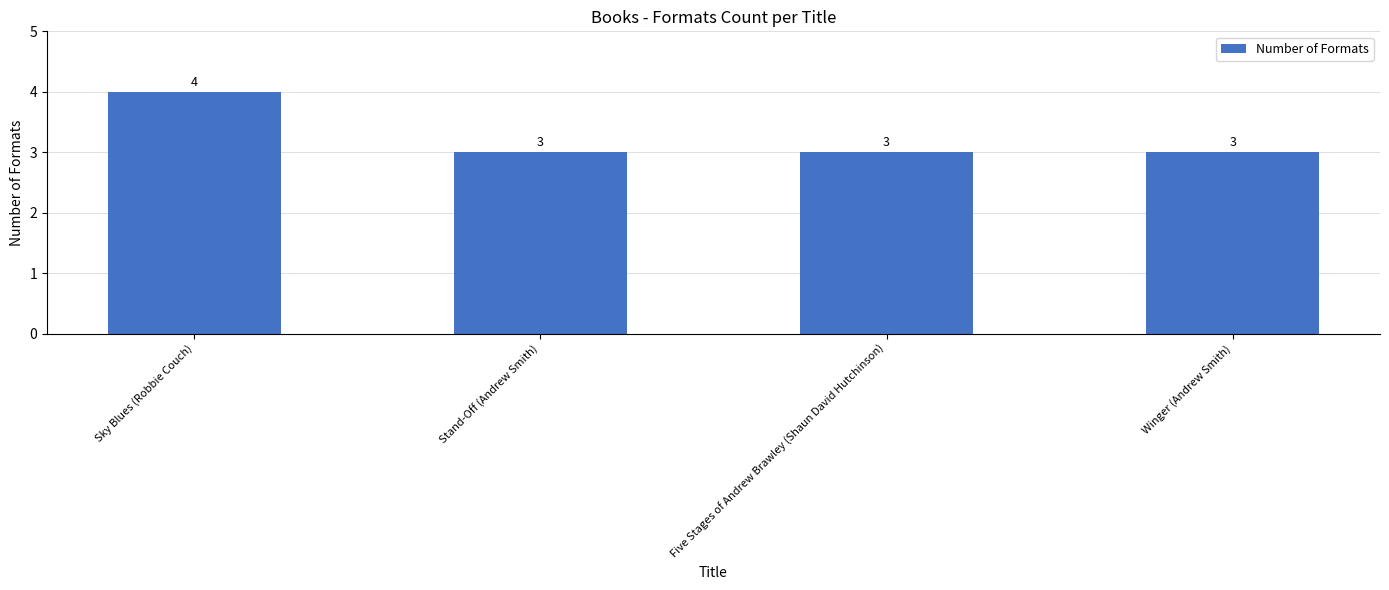

What is the sum of all values?

13